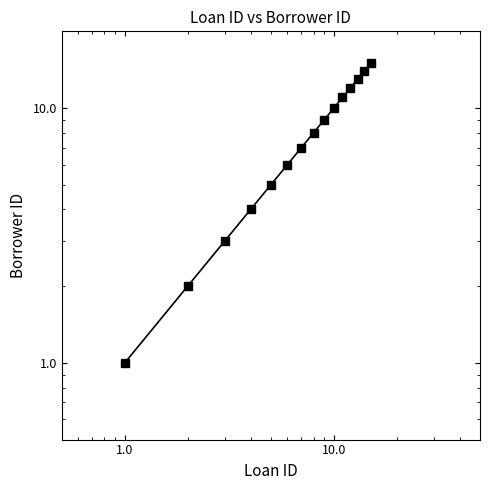

What is the value of the 1st point from the left?

1